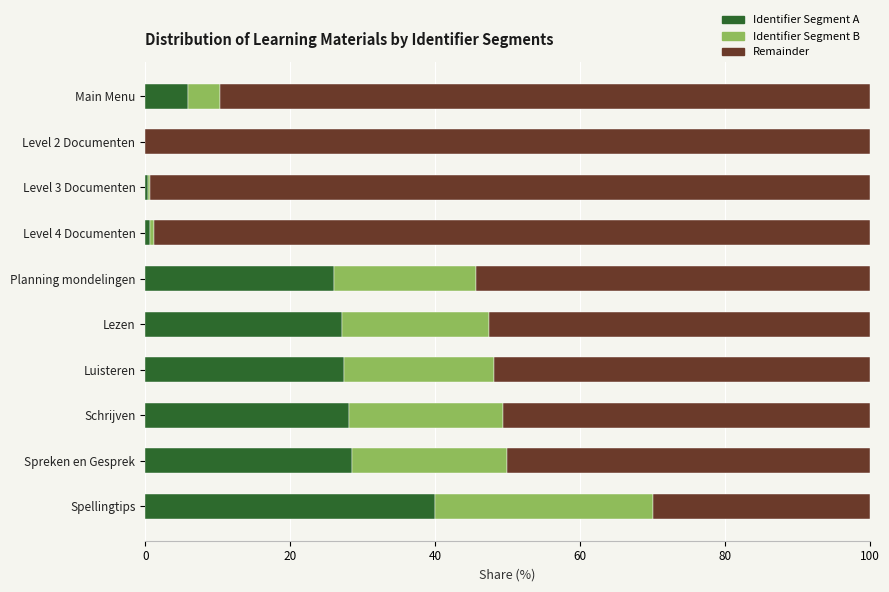

Is it true that Identifier Segment A equals 40.0 at Spellingtips?

True